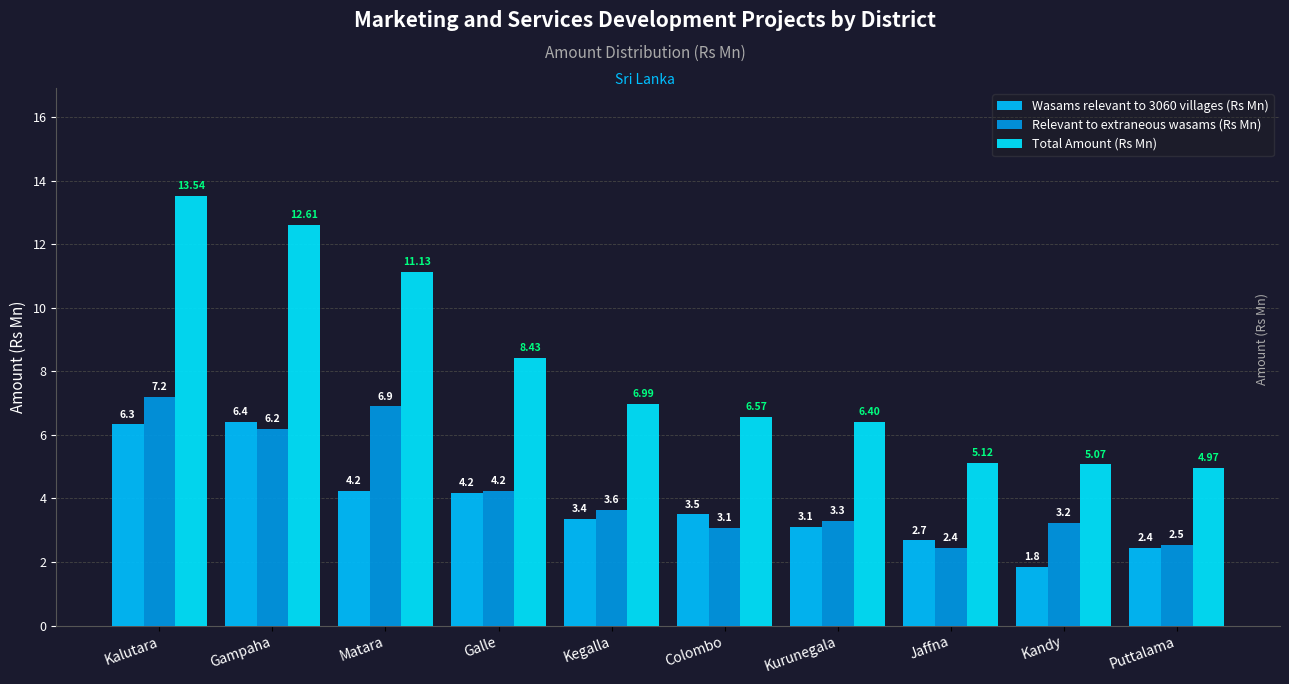

What is the sum of all Total Amount (Rs Mn) values?

80.8